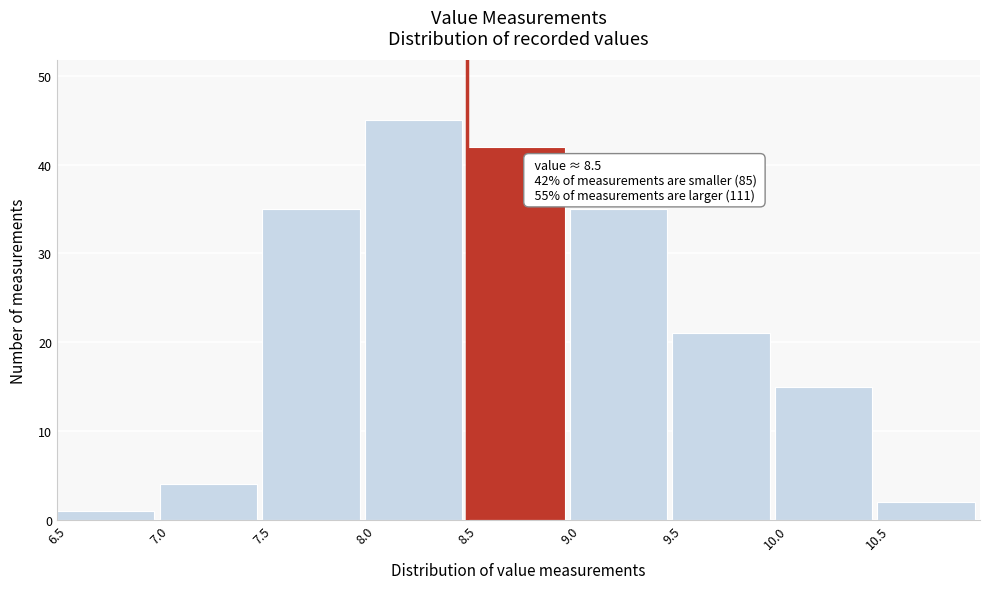

Over which range of the x-axis is the bar tallest?

8.0 to 8.5